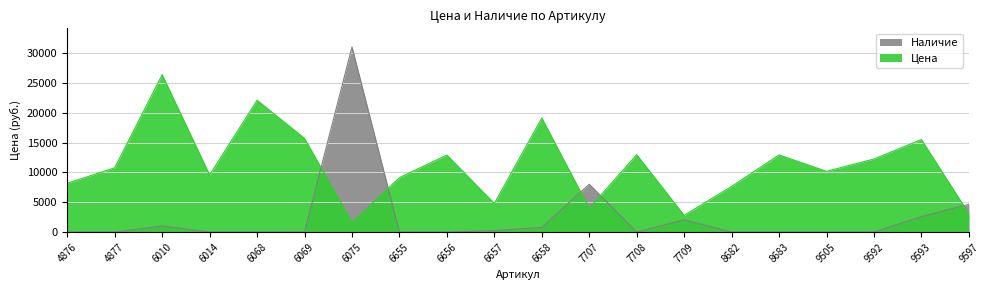

Which has a higher value, 9597 or 6657?

6657